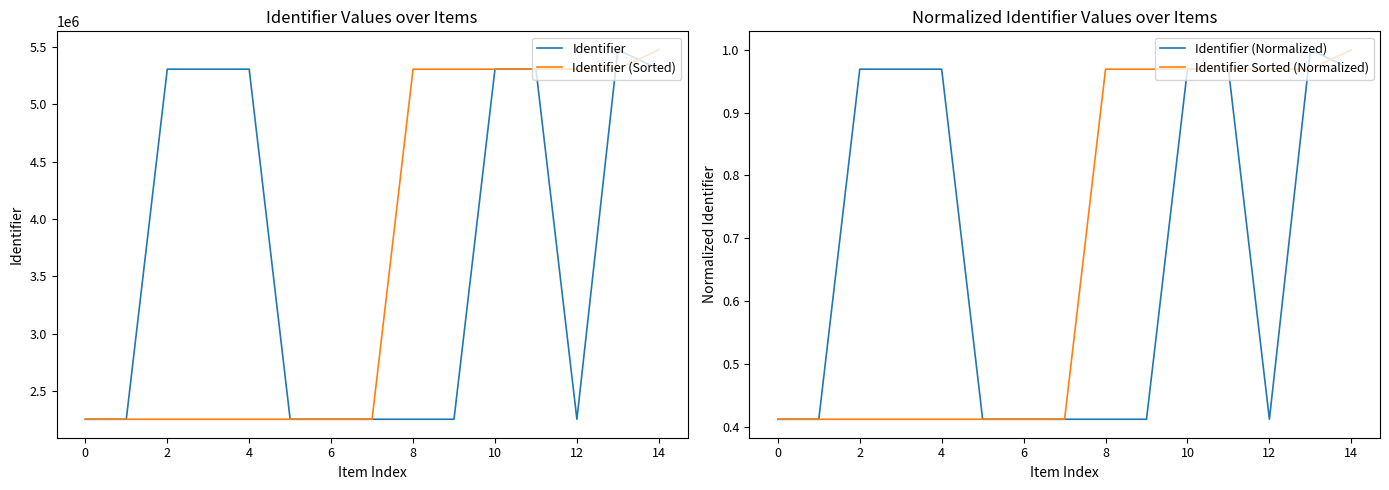

How many times do Identifier (Normalized) and Identifier Sorted (Normalized) cross each other?

5